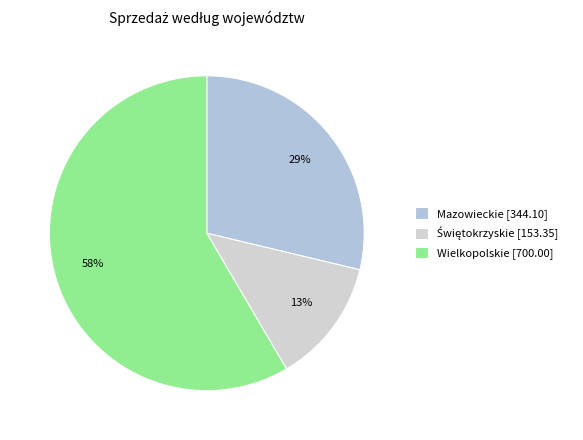

Is Wielkopolskie the majority of the pie?

Yes